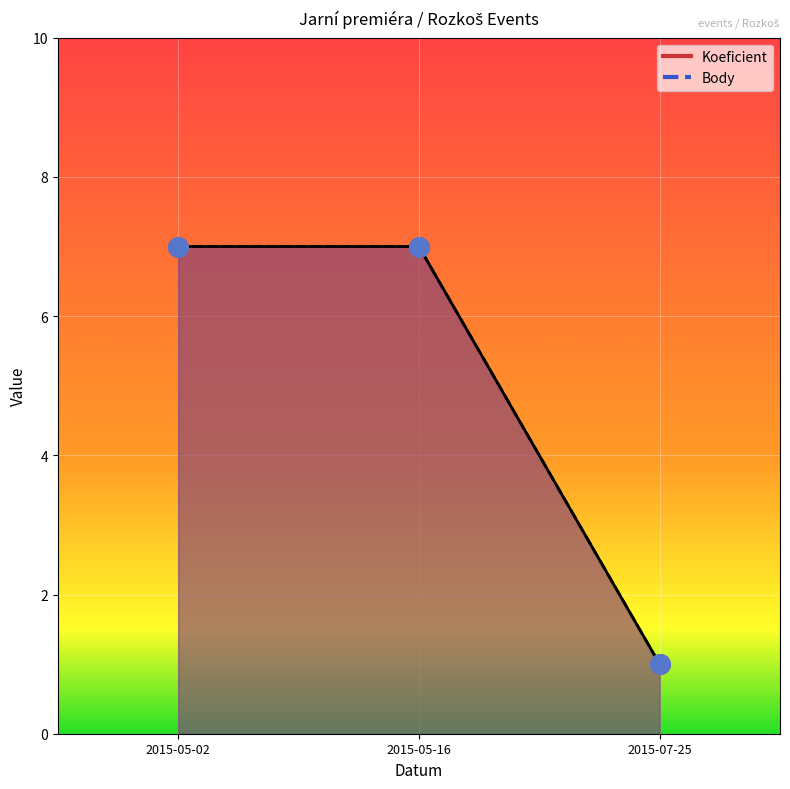

What are all the series names shown in the legend?

Koeficient, Body